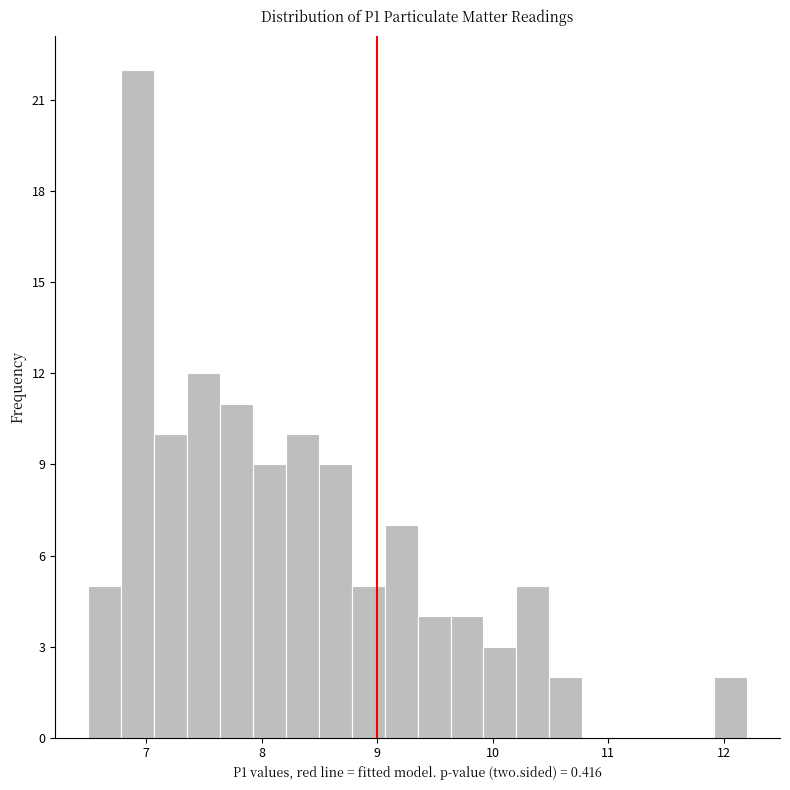

Read against the x-axis, roughly where is the centre of the tallest bar?

6.9